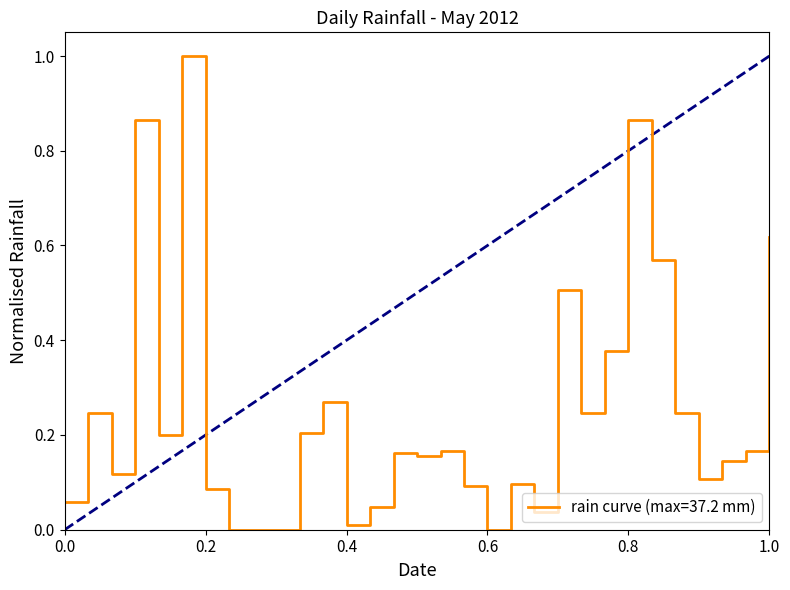

What is the difference between the maximum and minimum values?

1.0